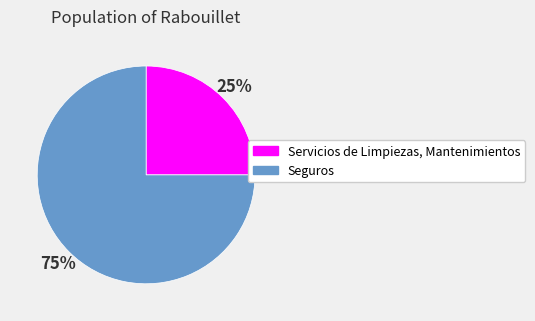

What is the majority slice?

Seguros